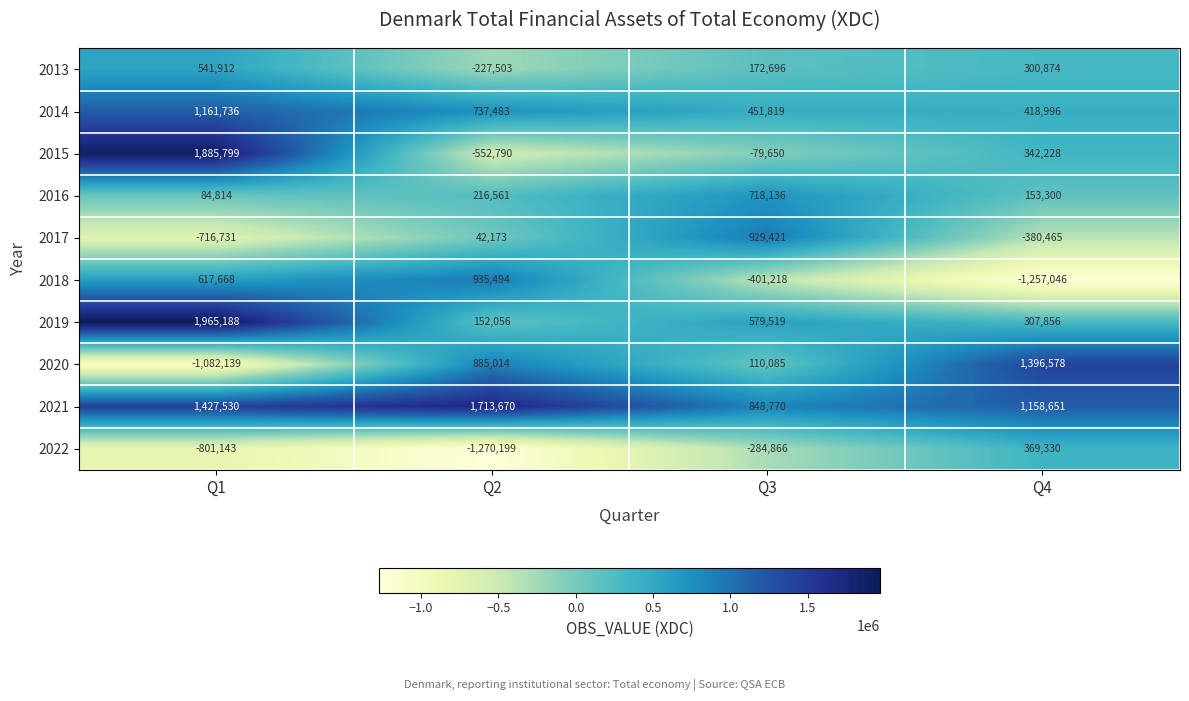

At which label is 2019 closest to 1058622?

Q3